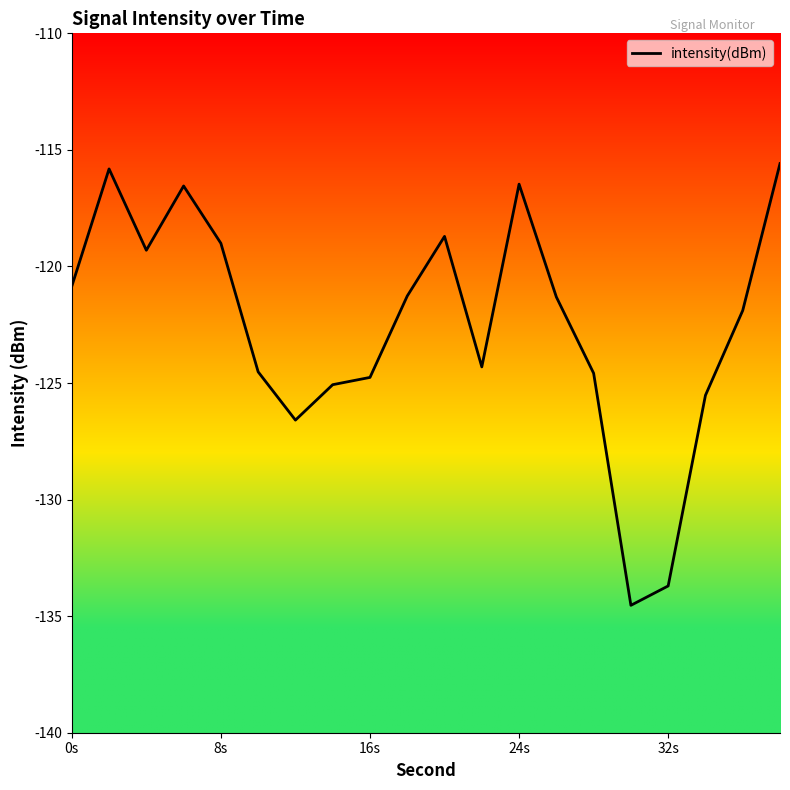

What is the difference between the maximum and minimum values?

18.9